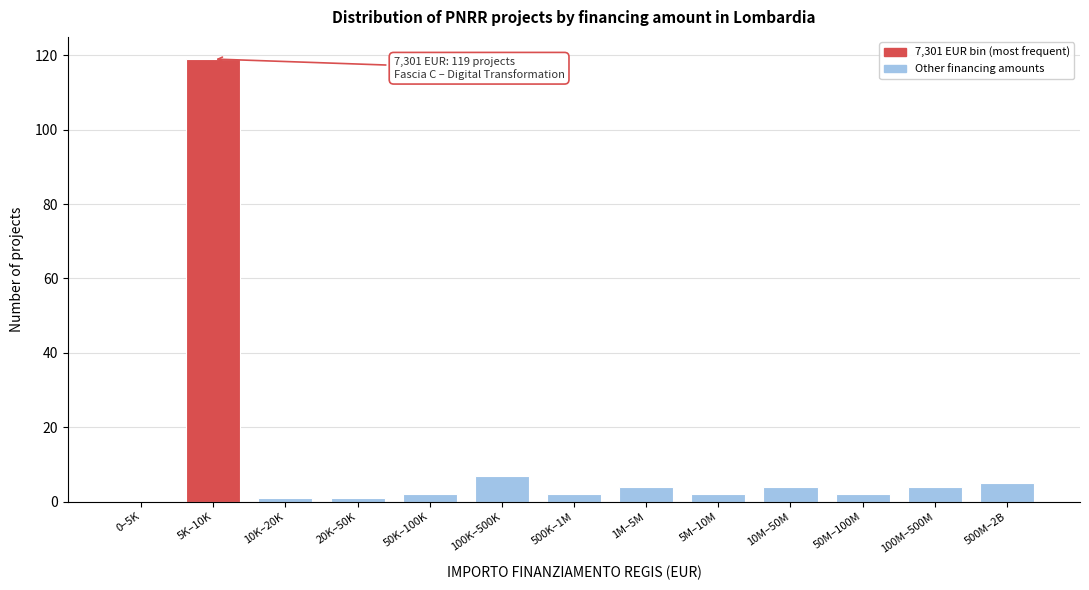

Reading left to right, list all the values displayed in this chart.

0–5K=0	5K–10K=119	10K–20K=1	20K–50K=1	50K–100K=2	100K–500K=7	500K–1M=2	1M–5M=4	5M–10M=2	10M–50M=4	50M–100M=2	100M–500M=4	500M–2B=5